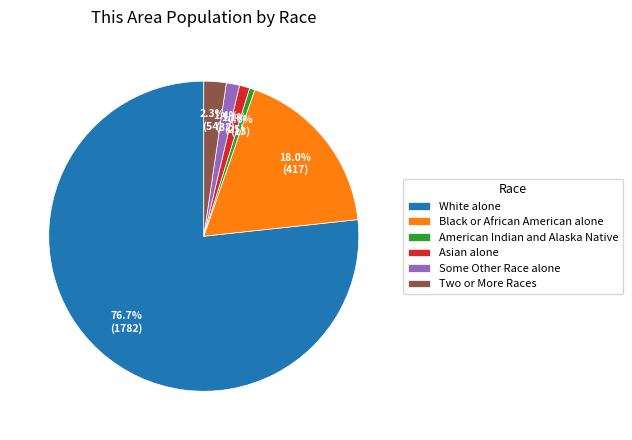

What percentage is the White alone slice, to the nearest percent?

77%